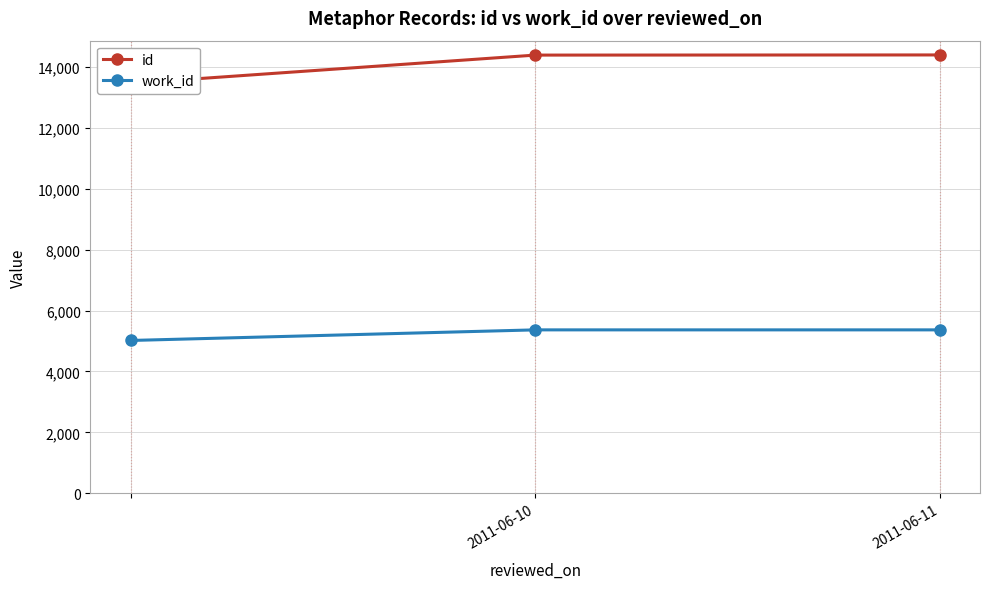

The value of work_id at 2011-06-11 is 8053. True or false?

False